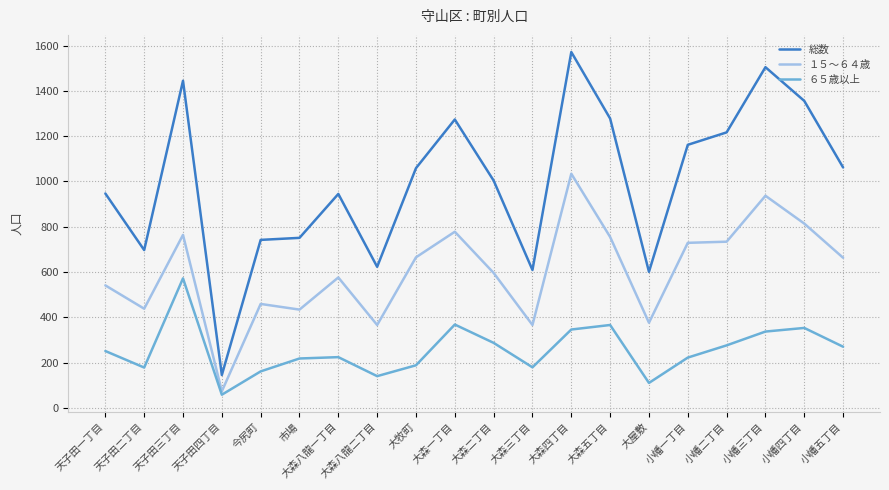

What is the sum of the ６５歳以上 values at 小幡三丁目 and 大森八龍一丁目?

561